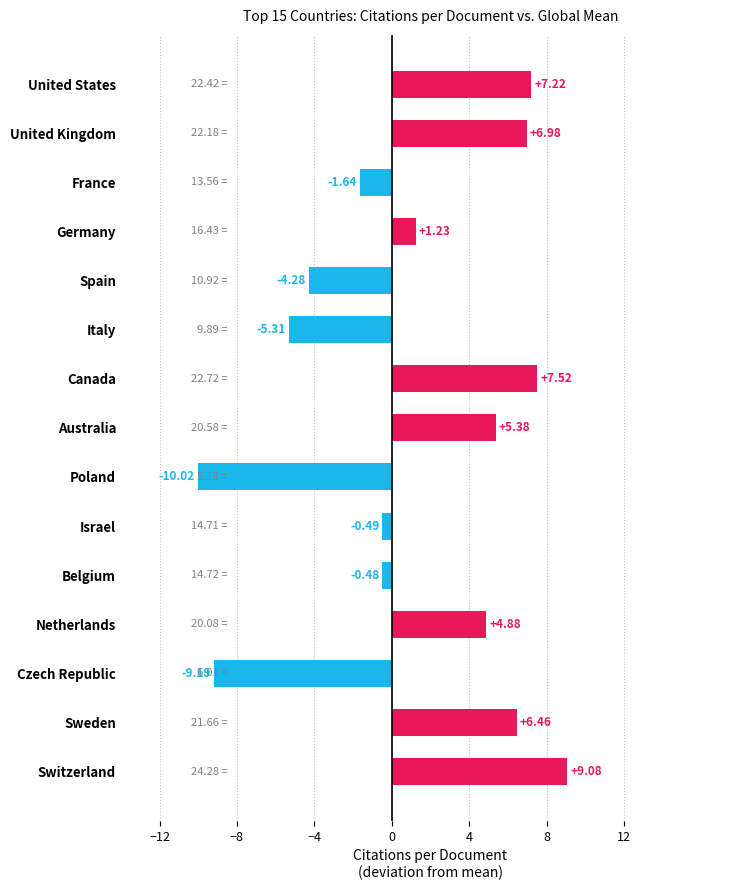

What is the difference between the second highest and minimum values?

17.5